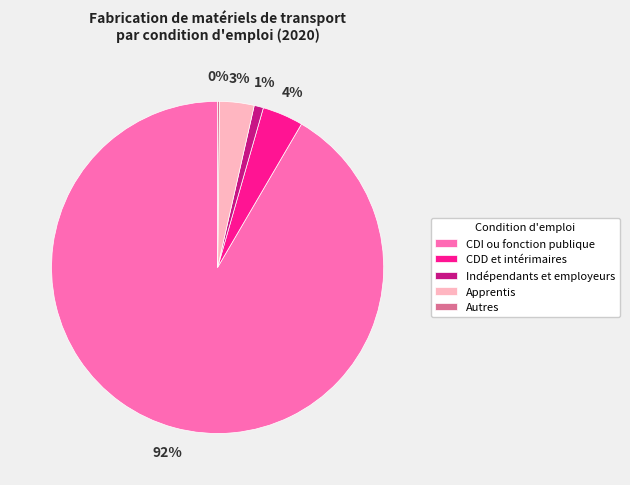

Which has a higher value, CDD et intérimaires or Apprentis?

CDD et intérimaires